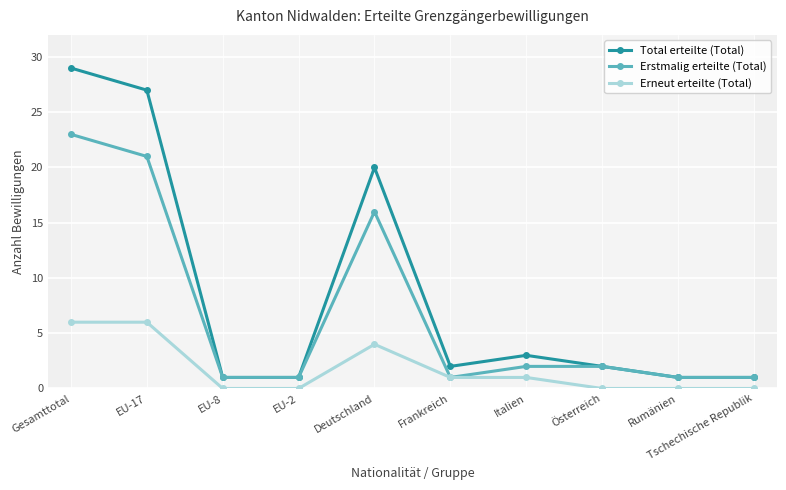

What is the average value of the Erneut erteilte (Total) series?

2